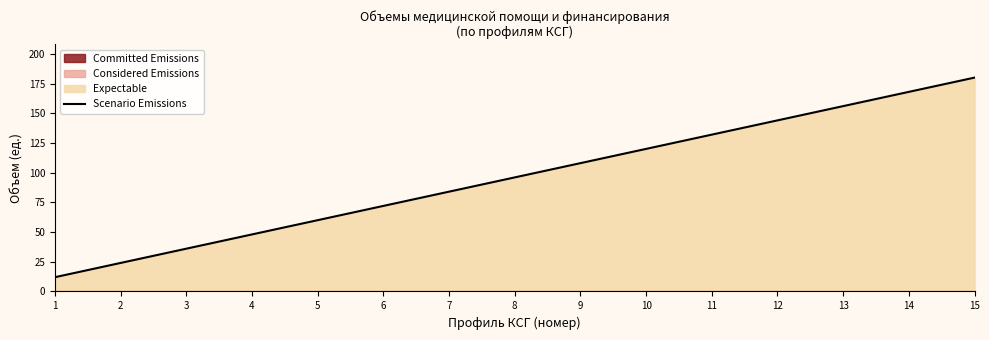

At which label does the data first exceed 96?

9